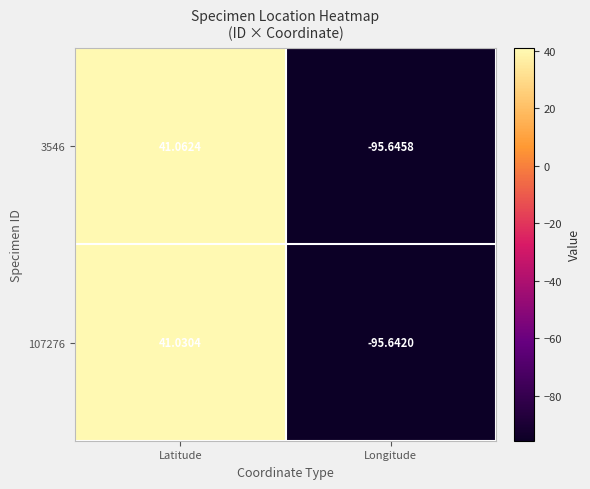

How many categories are shown in the chart?

2